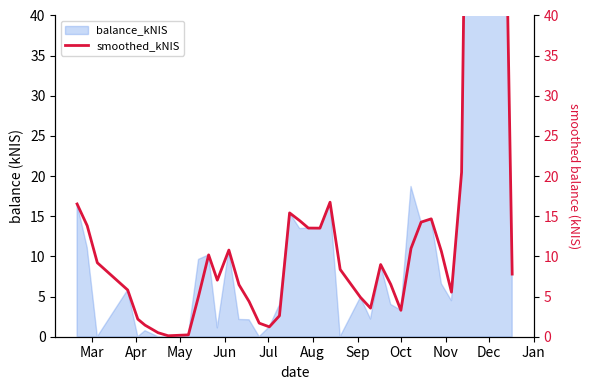

Count the number of values greater than 8.

21